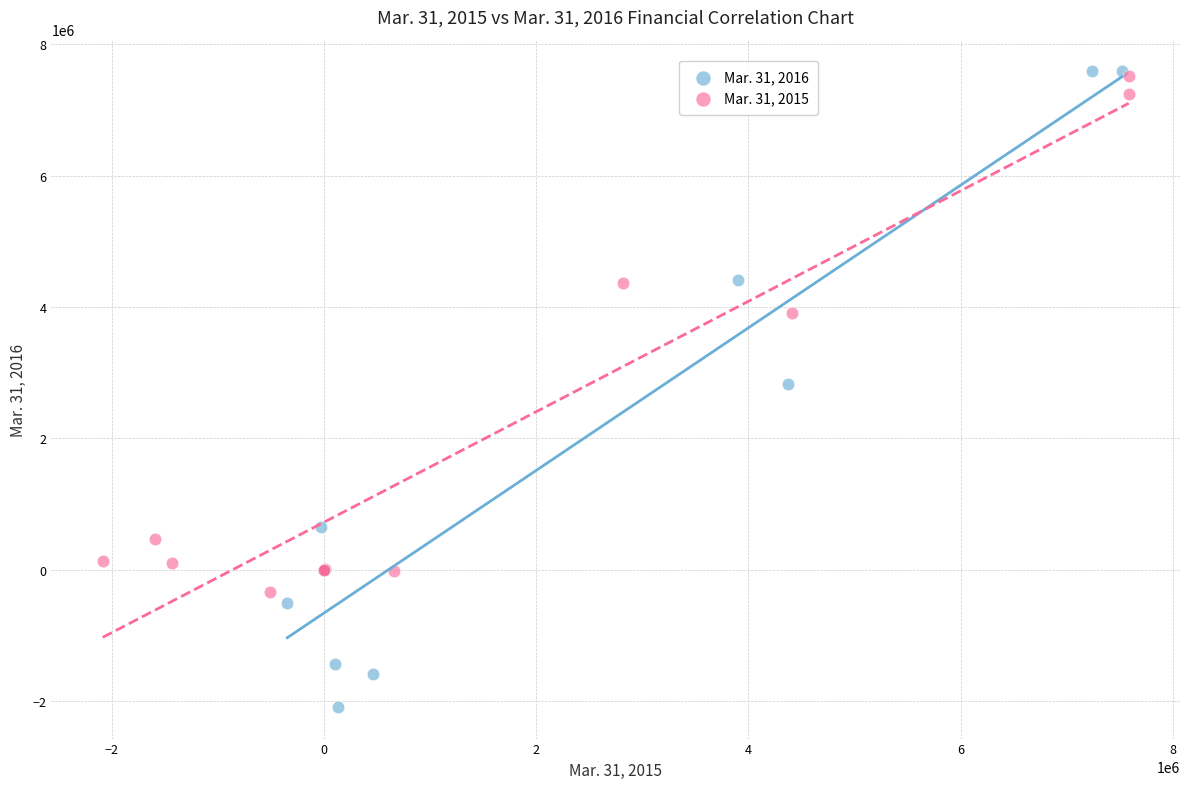

Which series has the largest Y range (max minus min)?

Mar. 31, 2016